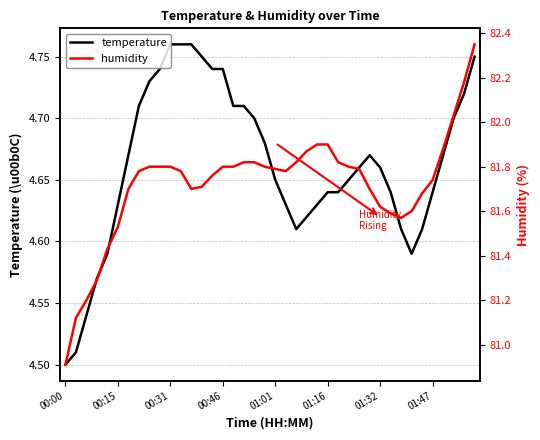

The value of humidity at 31 is 18.4. True or false?

False